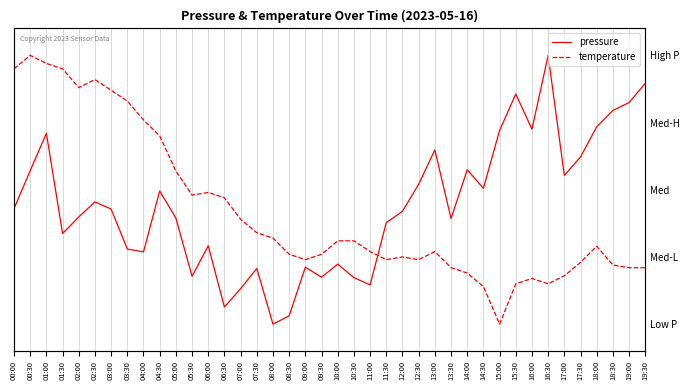

Between which two adjacent categories do temperature and pressure first intersect?

11:00 and 11:30